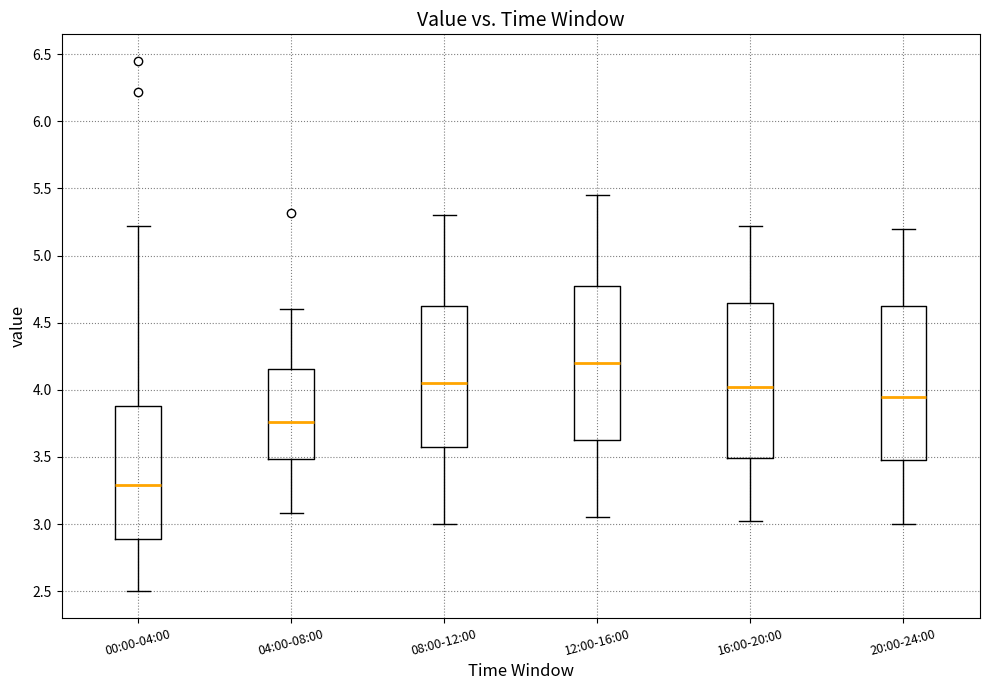

Where does the lower whisker of the box for 04:00-08:00 end on the y-axis? The values are not printed on the chart, so give them approximately, as read against the axis.

3.10